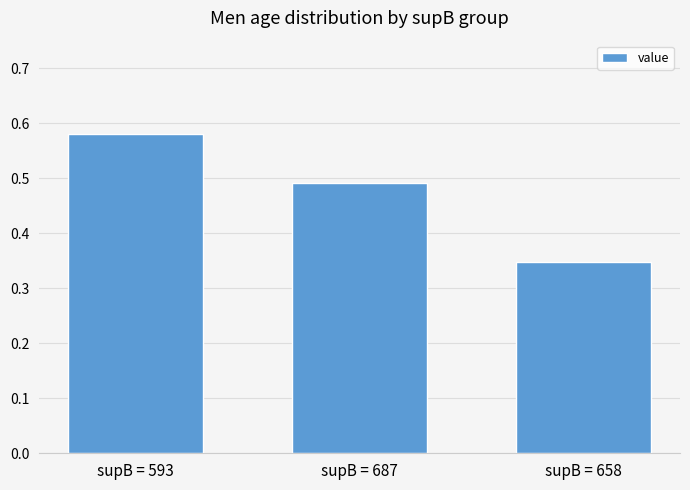

Which has a higher value, supB = 593 or supB = 658?

supB = 593